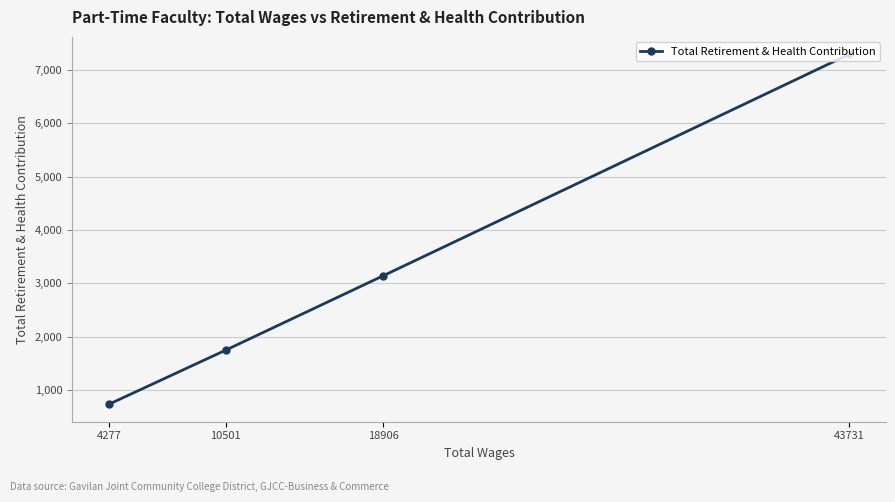

How many data points does each series have?

4